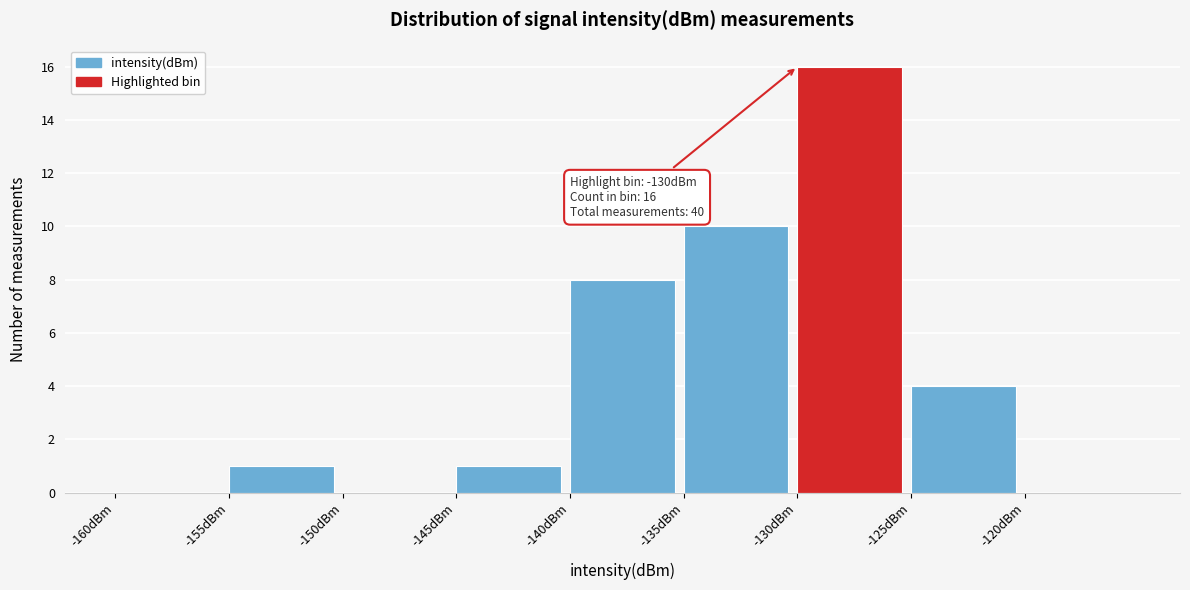

Over which range of the x-axis is the bar tallest?

-130 to -125